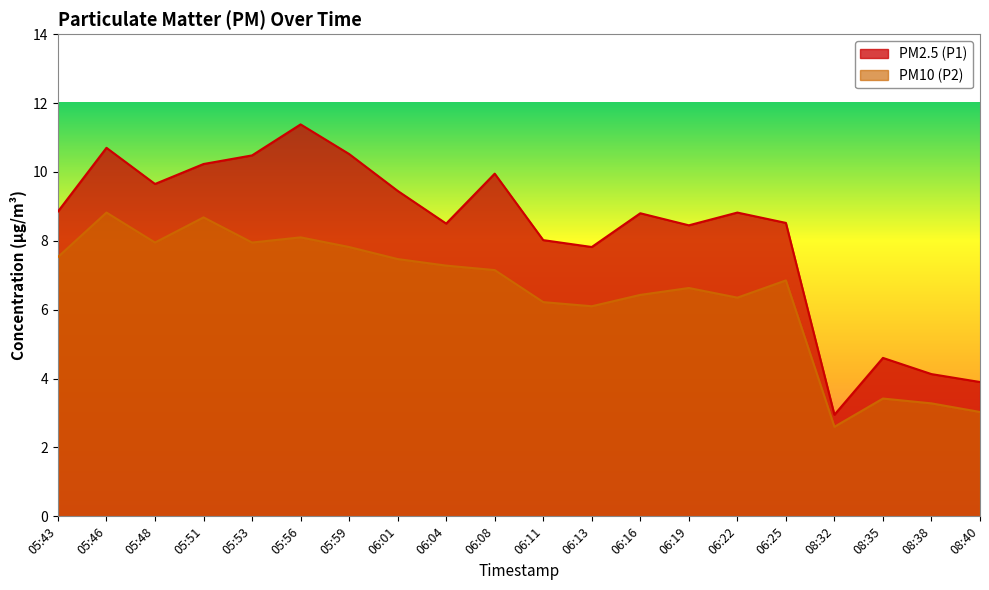

How many lines are shown in the chart?

2